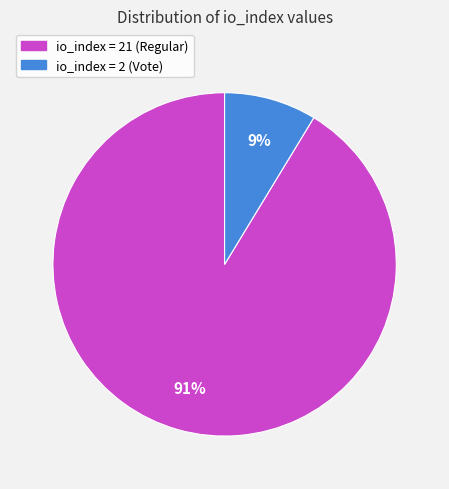

To the nearest percent, what is the combined percentage of io_index = 2 (Vote) and io_index = 21 (Regular)?

100%